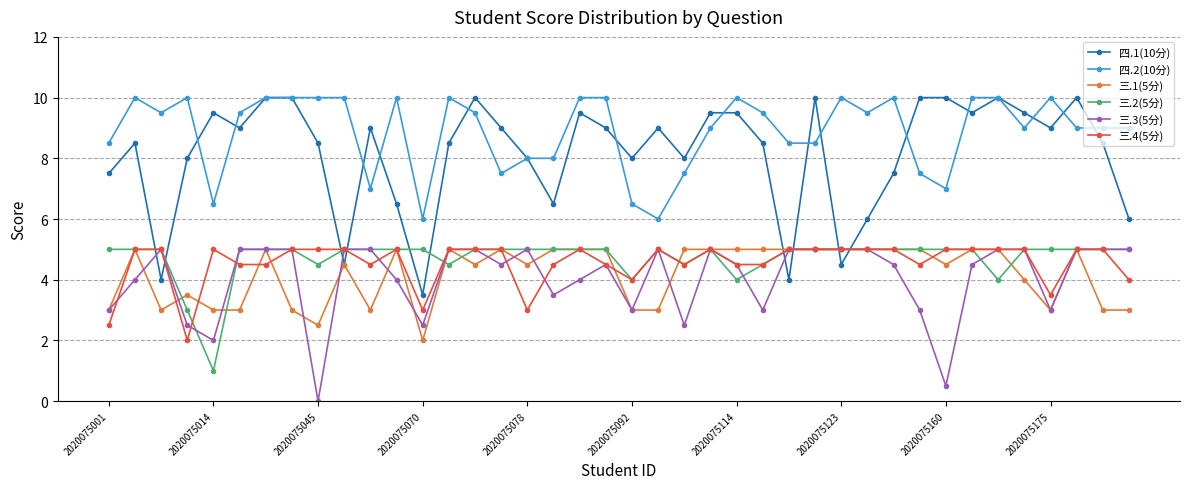

Which series has the widest spread of values?

四.1(10分)